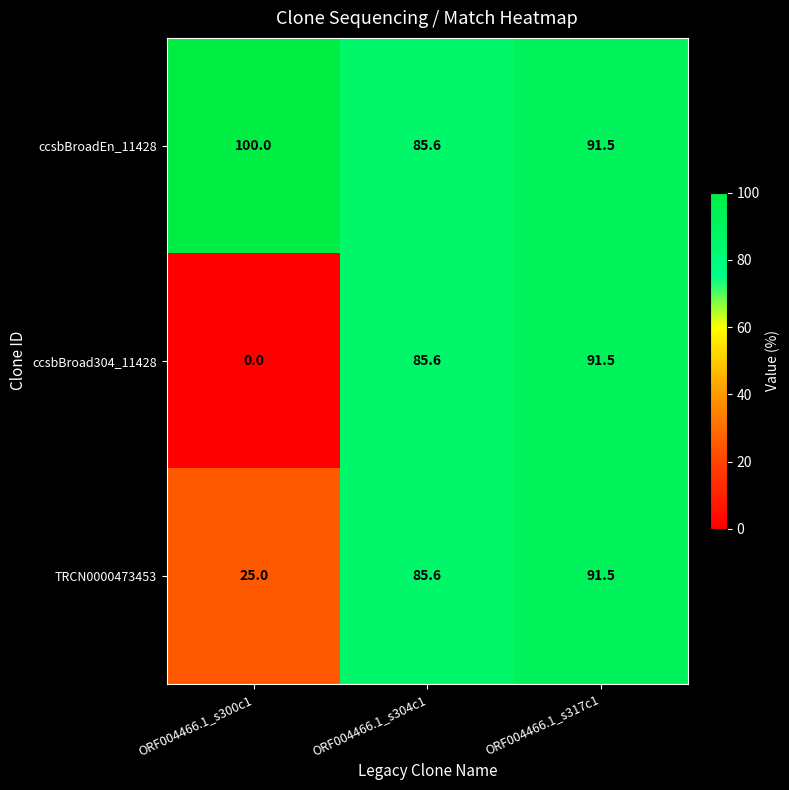

What is the difference between the TRCN0000473453 values at ORF004466.1_s317c1 and ORF004466.1_s300c1?

66.5